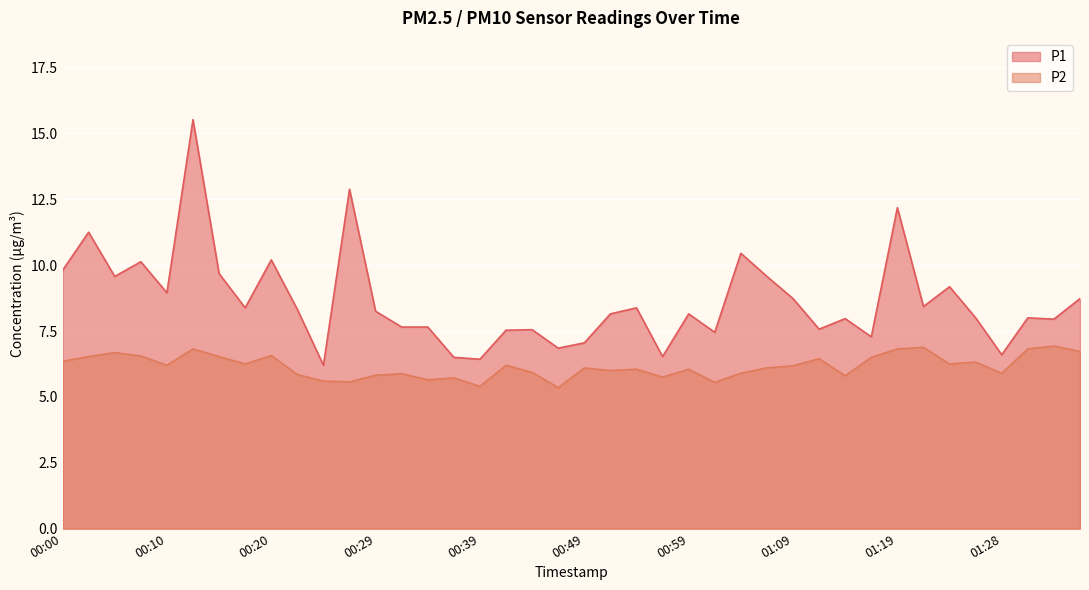

What is the value of the P1 point at the 24th from the left?

6.5